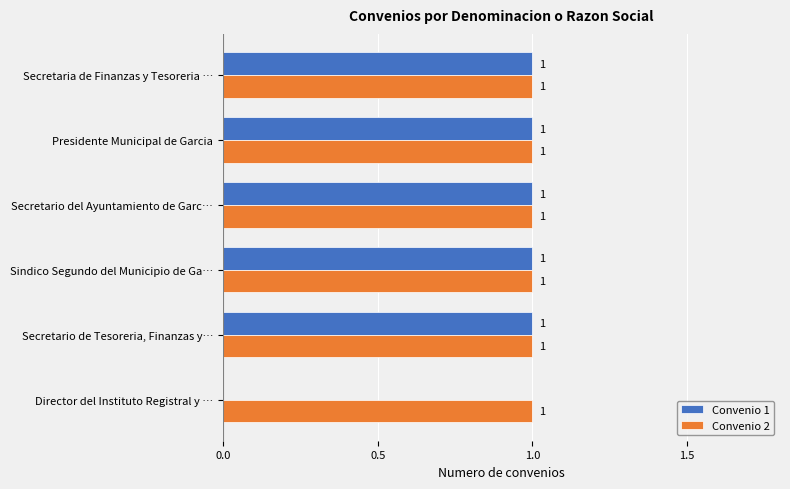

Between Sindico Segundo del Municipio de Ga… and Director del Instituto Registral y …, which series saw the biggest shift?

Convenio 1